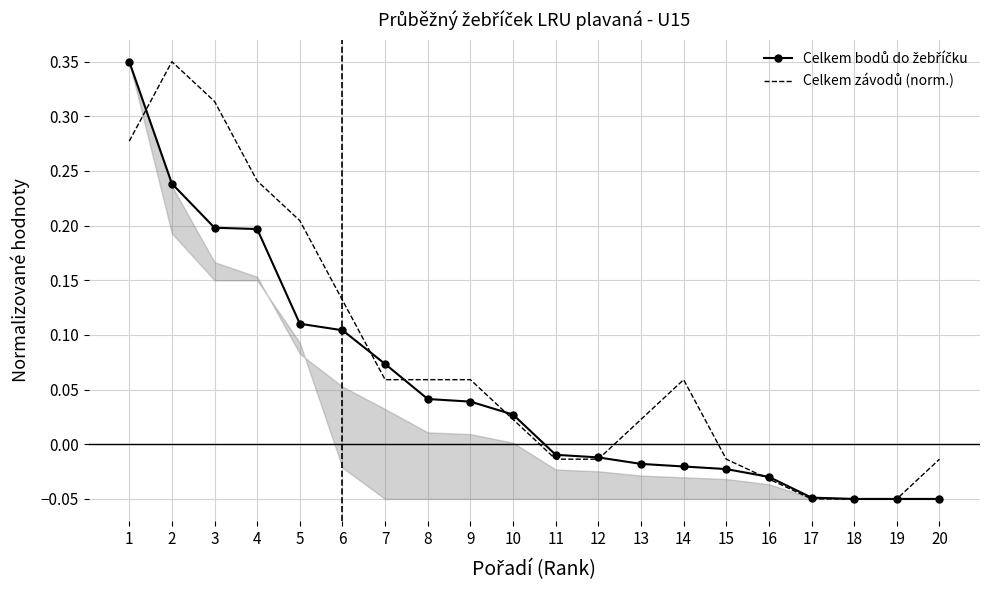

Rank the categories by Celkem bodů do žebříčku value from lowest to highest.

18, 19, 20, 17, 16, 15, 14, 13, 12, 11, 10, 9, 8, 7, 6, 5, 4, 3, 2, 1